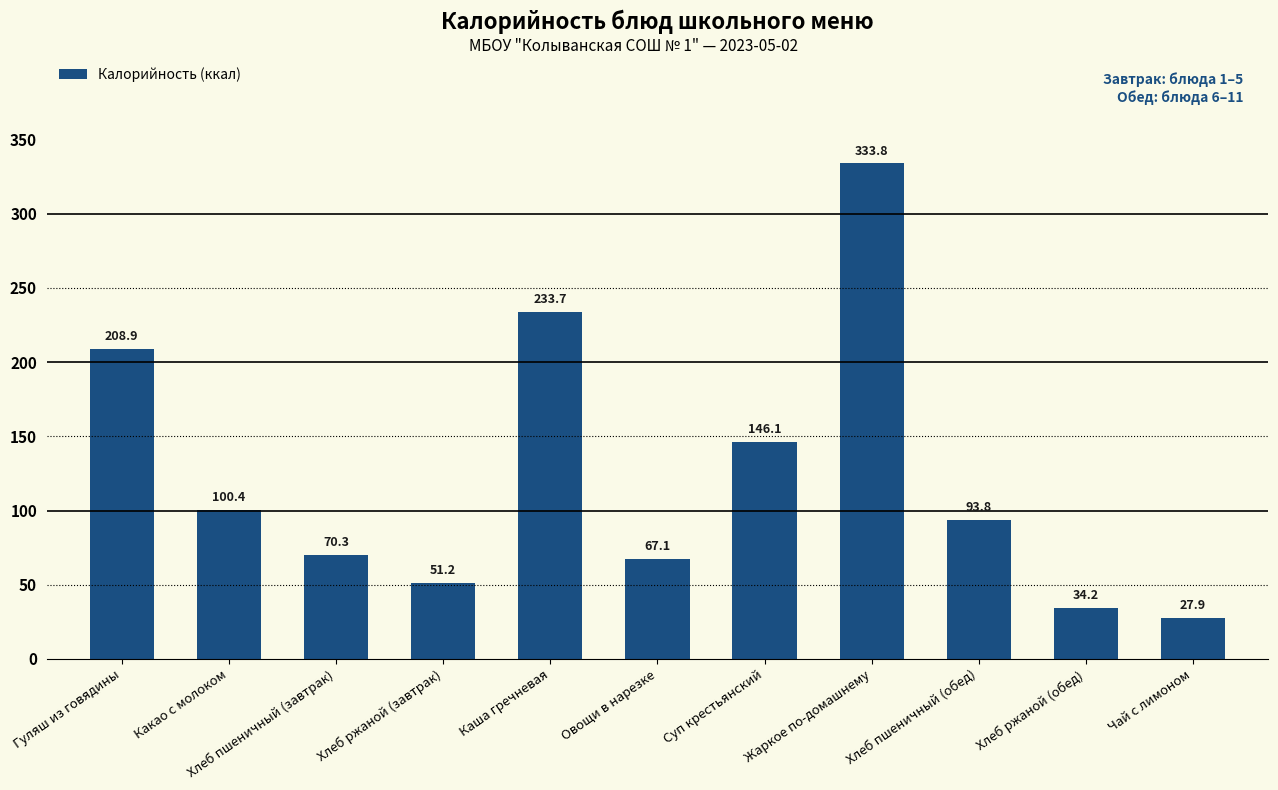

What is the value of the 6th bar from the left?

67.1